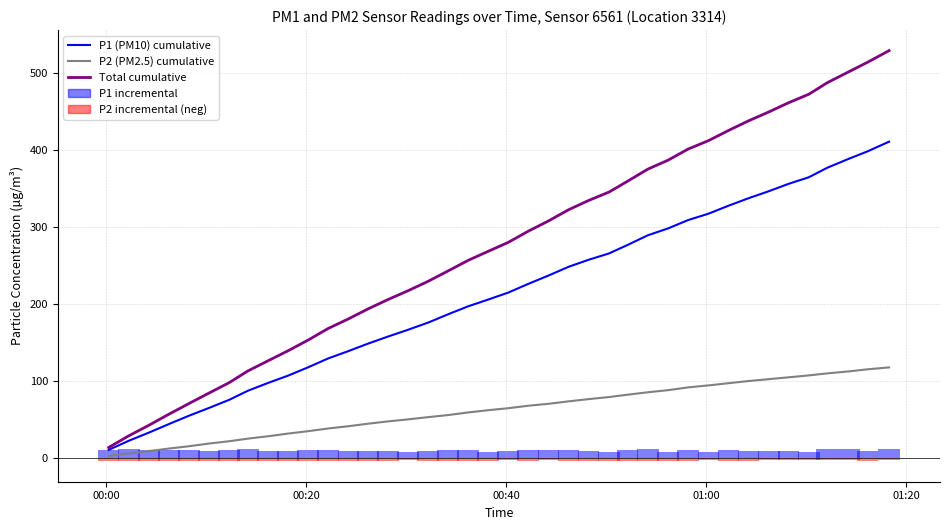

What is the label of the 40th bar from the right?

00:00